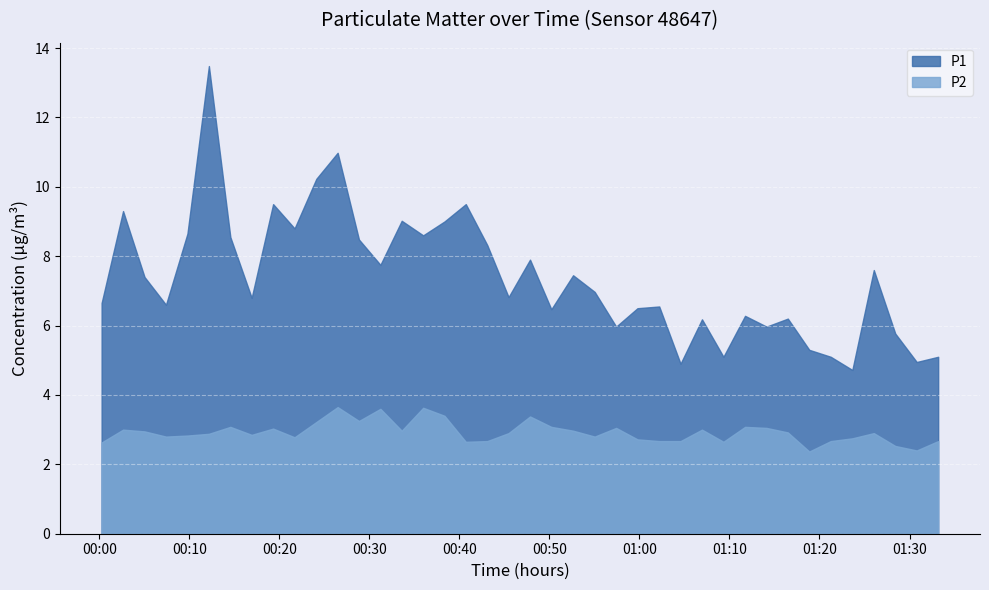

What is the spread (max minus min) of values at 12?

5.2